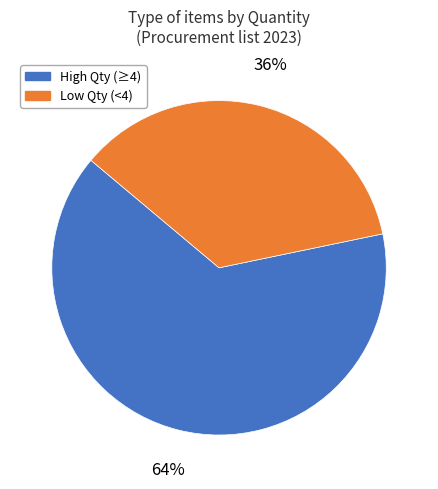

Which category has the biggest portion of the pie?

High Qty (≥4)